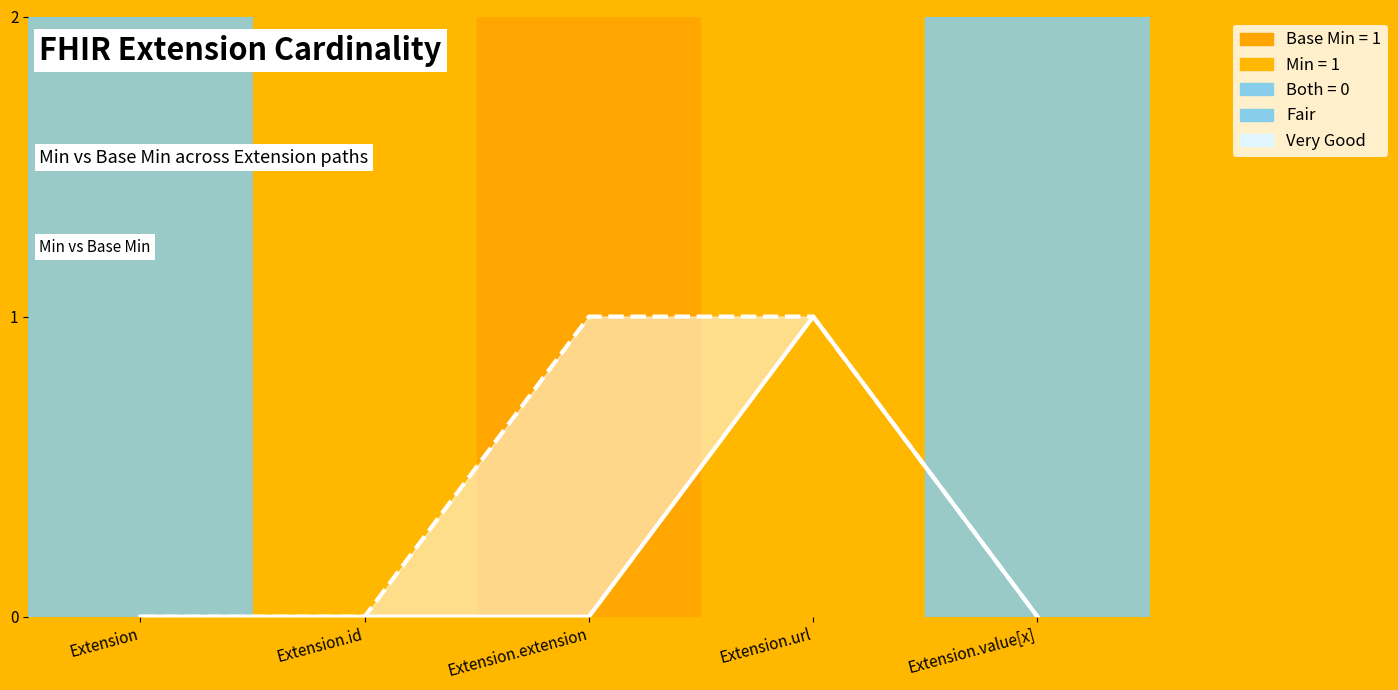

At which label is Base Min closest to 0?

Extension